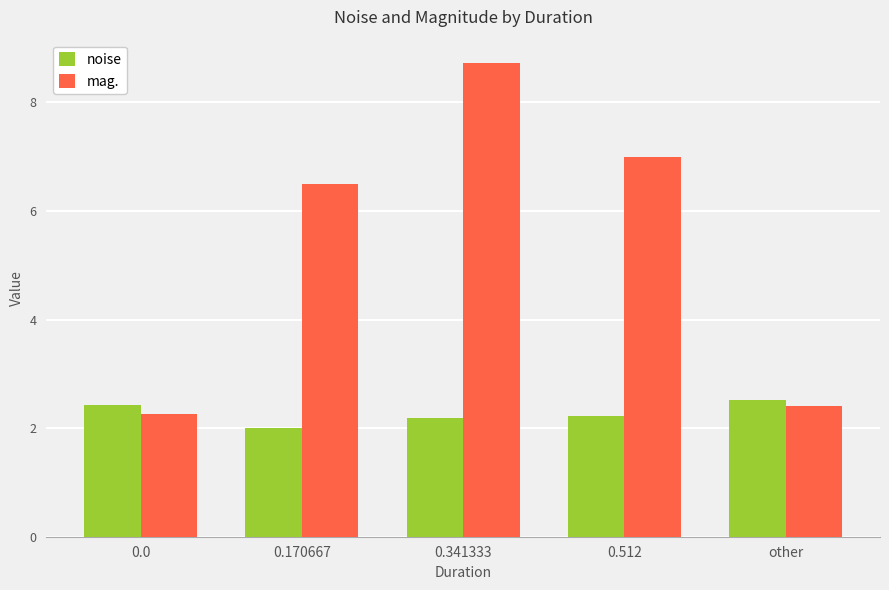

Rank the series by their maximum value, from lowest to highest.

noise, mag.